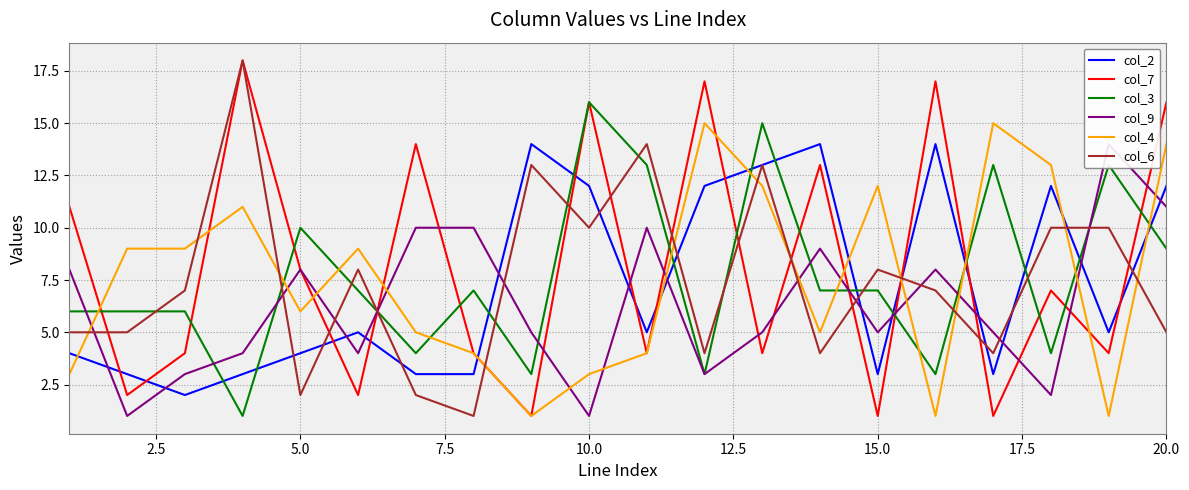

After their last crossing, which series has the higher values: col_4 or col_2?

col_4